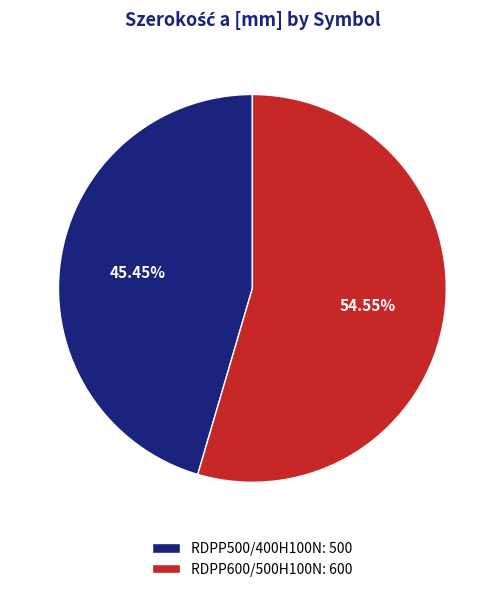

Is it true that RDPP500/400H100N is 45% of the pie?

True